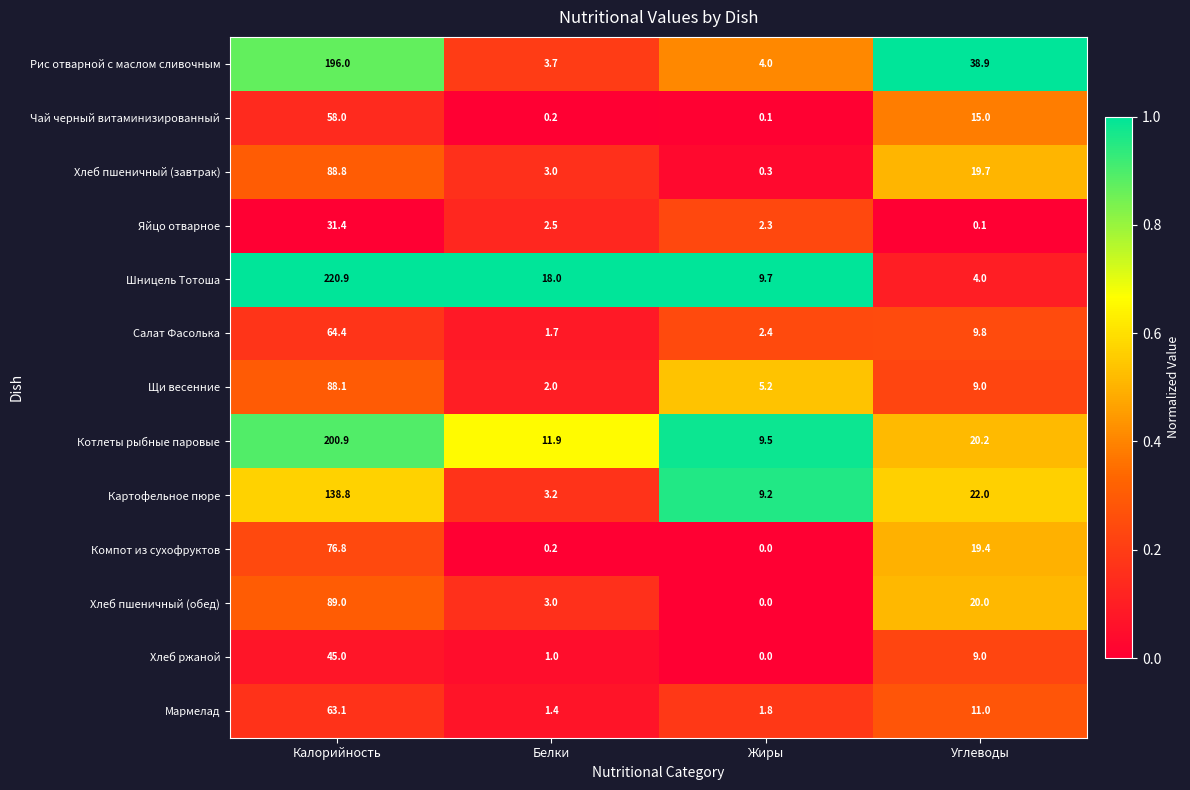

What is the greatest value displayed?

220.9